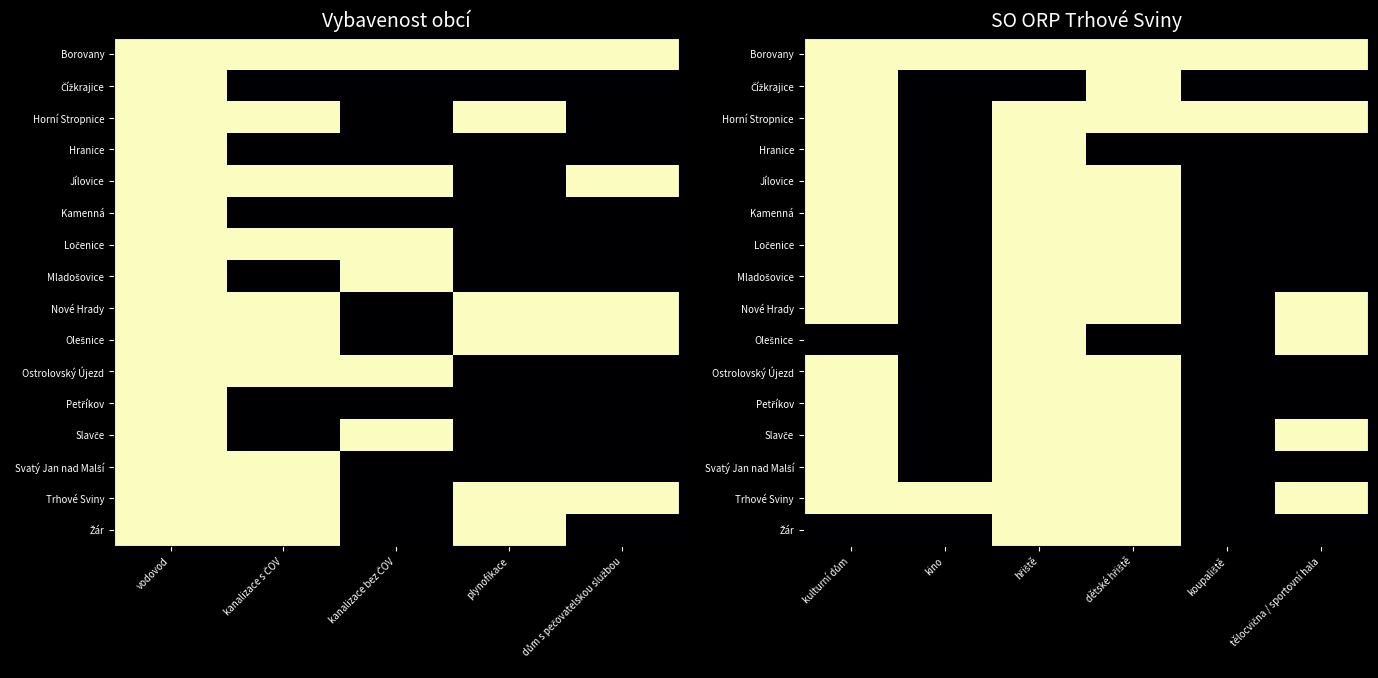

At which label is Mladošovice closest to 0?

kino